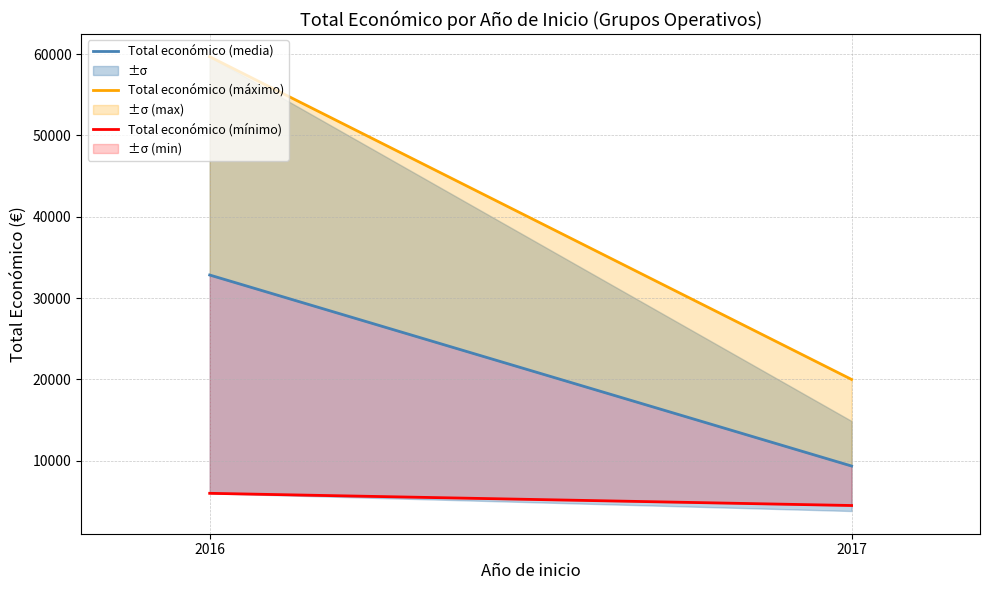

What is the value of the Total económico (media) point at the 2nd from the left?

9354.7